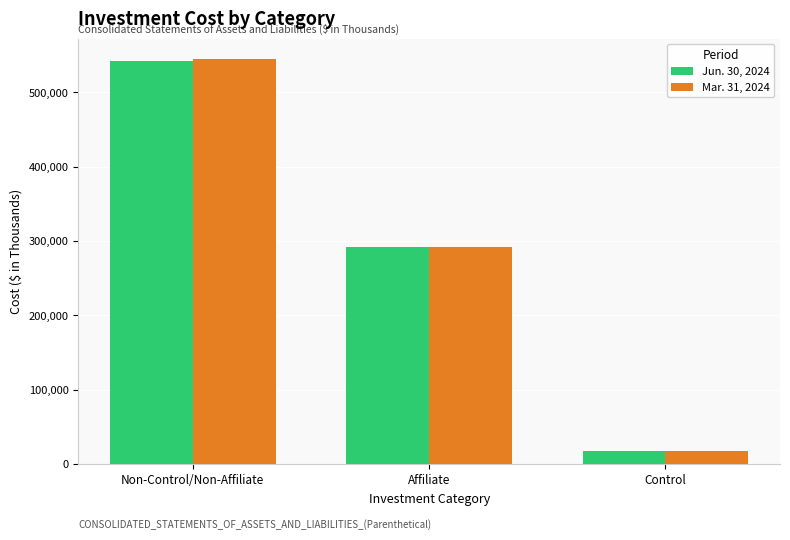

True or false: Jun. 30, 2024 has a value of 17409 at Control.

True